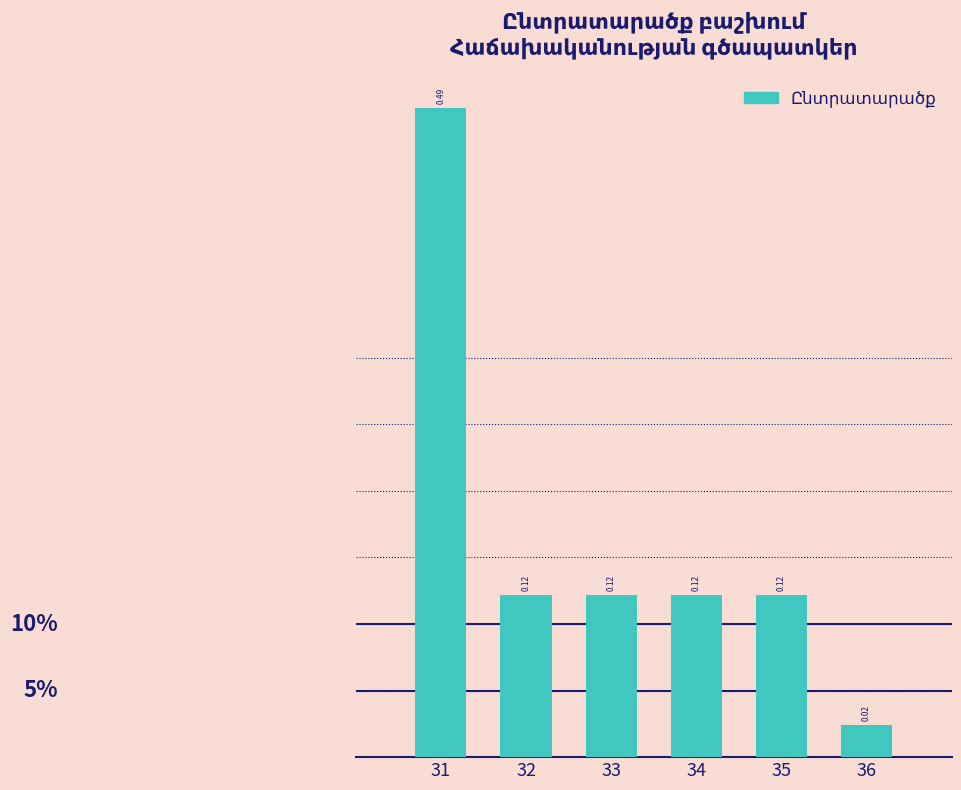

What is the change in value from 31 to 34?

-0.4